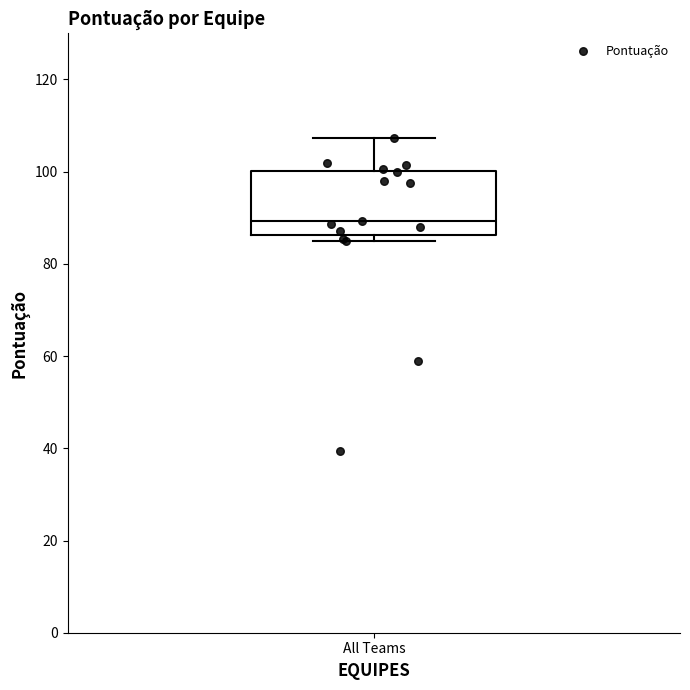

Transcribe this box plot: give where the median line is, the range the box spans, and where the two whiskers end, as read against the y-axis. The values are not printed on the chart, so give them approximately, as read against the axis.

median 90, box 86 to 100, whiskers 84 to 108